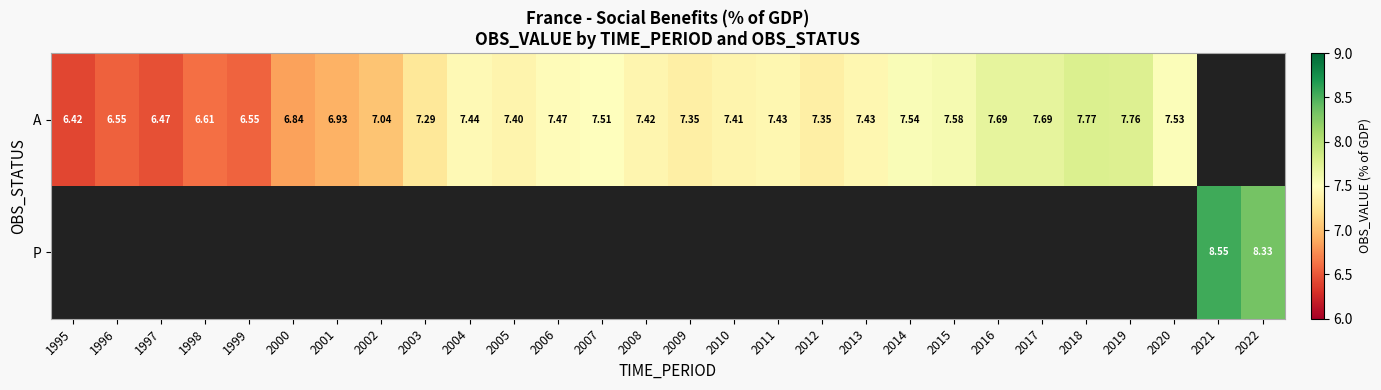

The value of A at 1996 is 6.5. True or false?

True